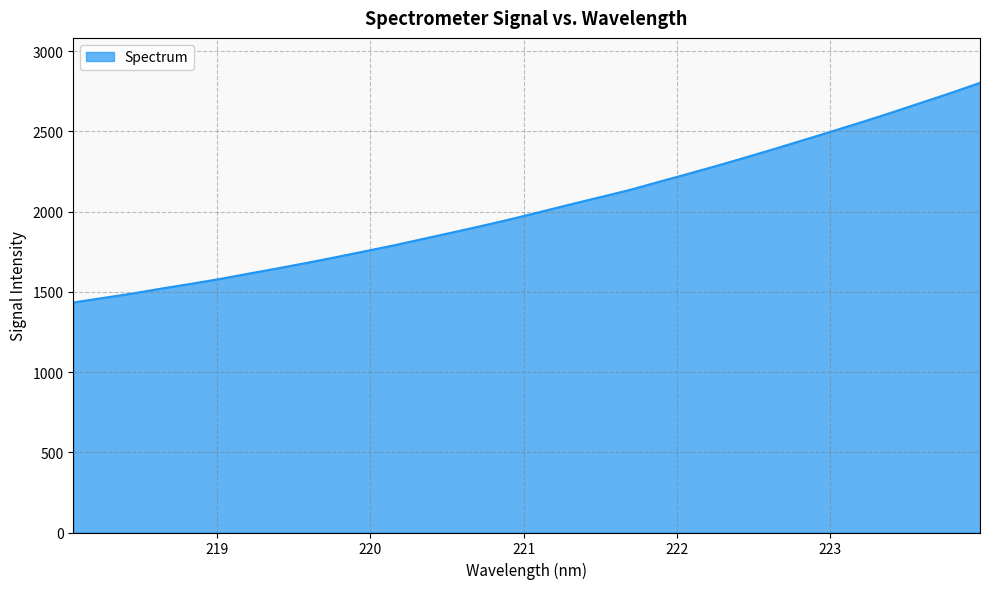

Is this an area chart (filled region under the line)?

Yes